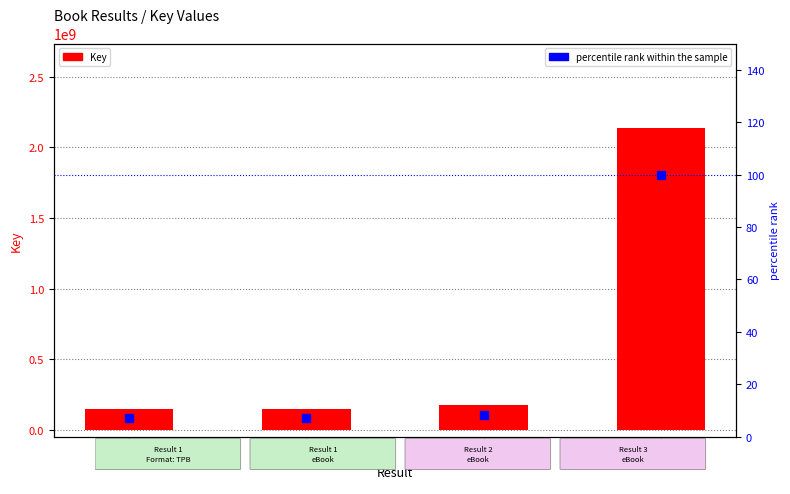

At which category does the chart reach its peak across all series?

3